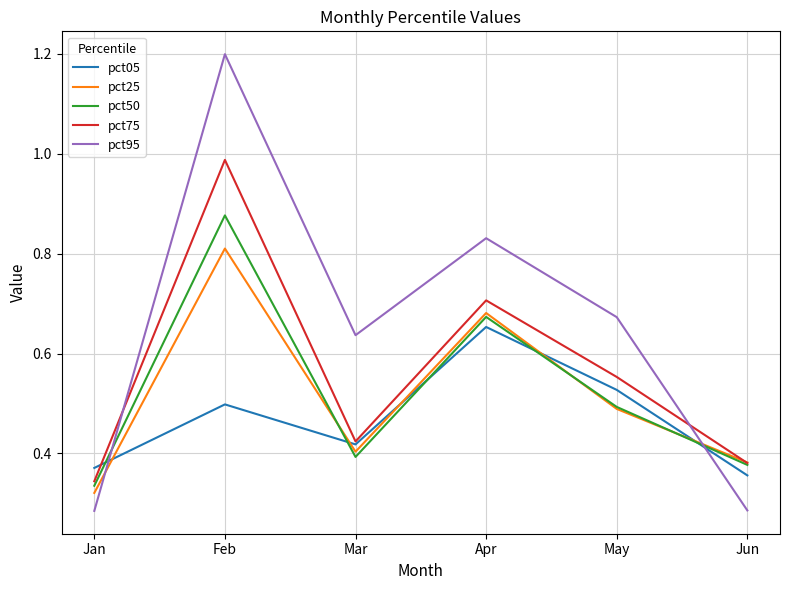

What are all the series names shown in the legend?

pct05, pct25, pct50, pct75, pct95